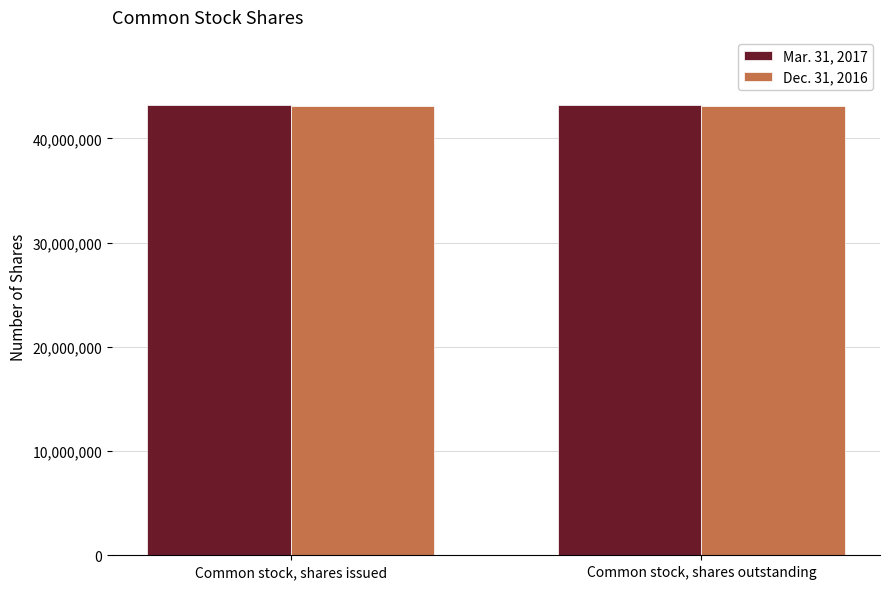

What is the total value across all series at Common stock, shares outstanding?

86386938